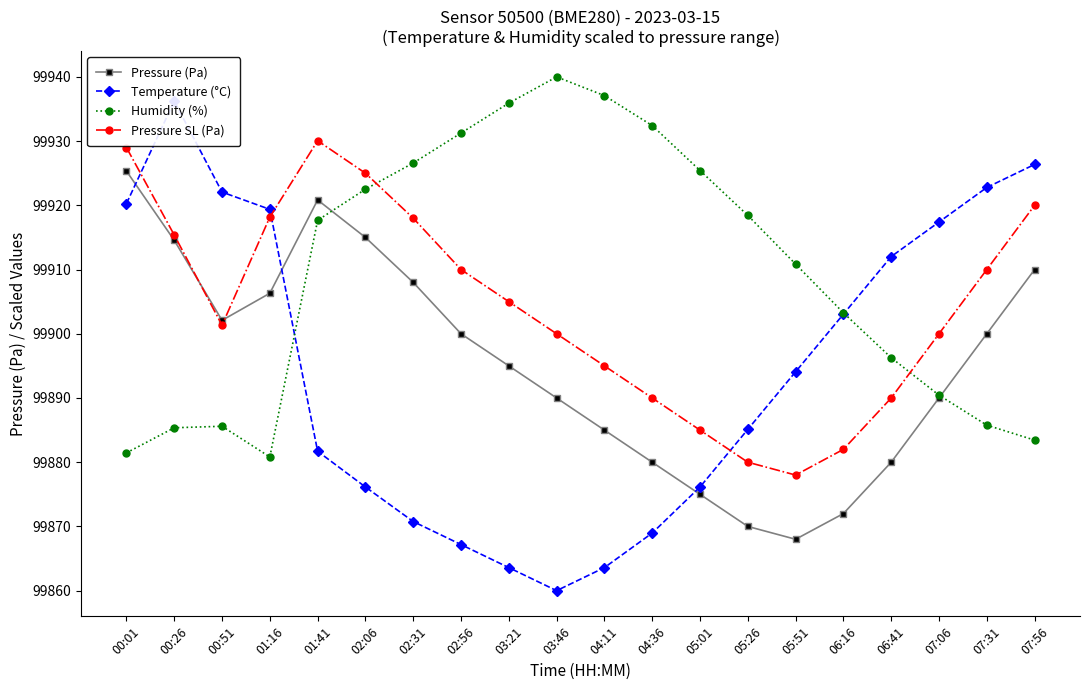

Between which two adjacent categories do Temperature (°C) and Humidity (%) first intersect?

01:16 and 01:41